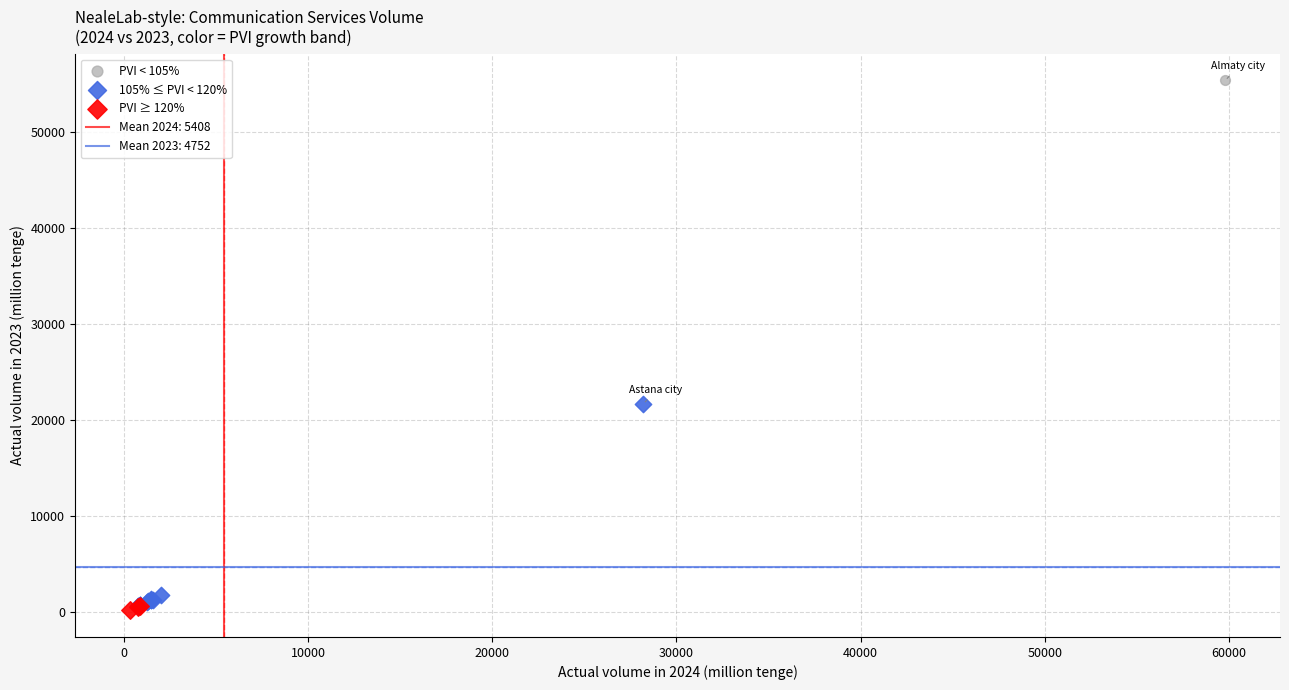

Which series contains the highest Y value?

PVI < 105%